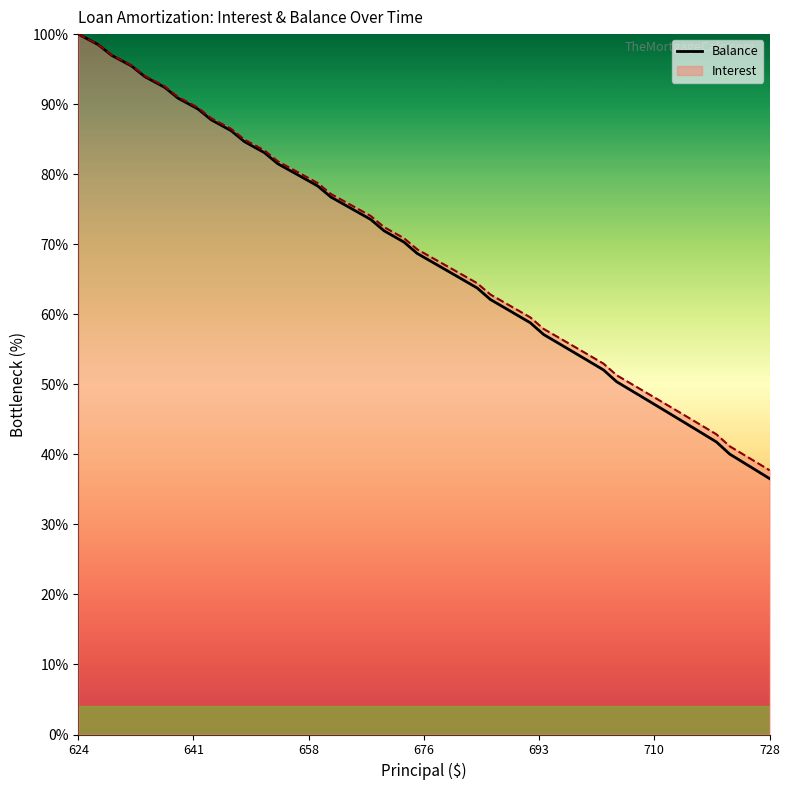

Which series has the largest range (max minus min)?

Balance